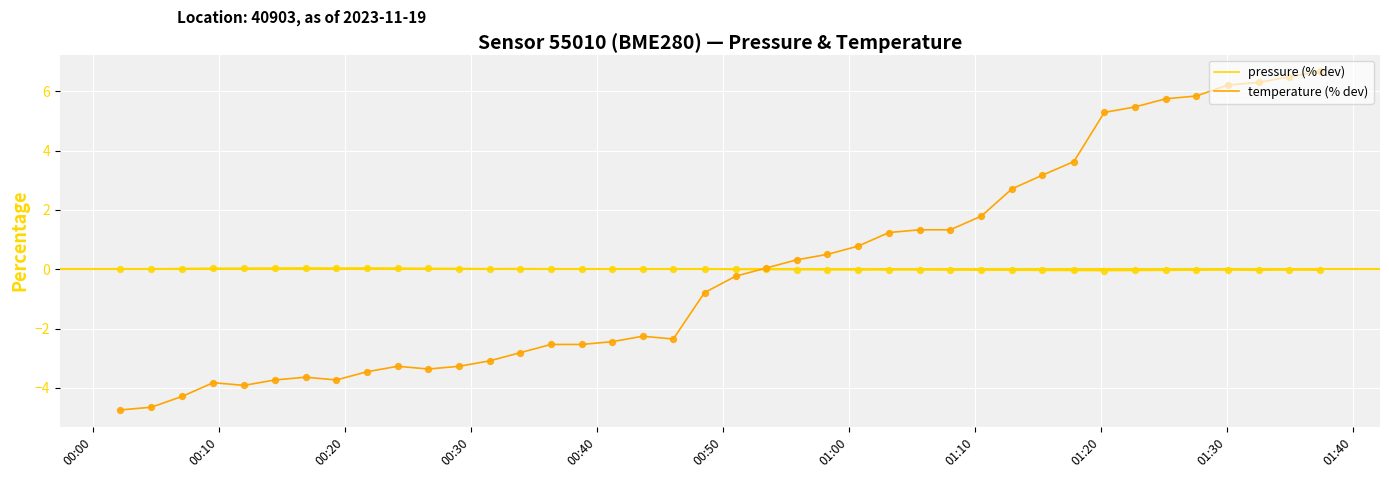

List the series in order of their peak value, highest first.

temperature (% dev), pressure (% dev)